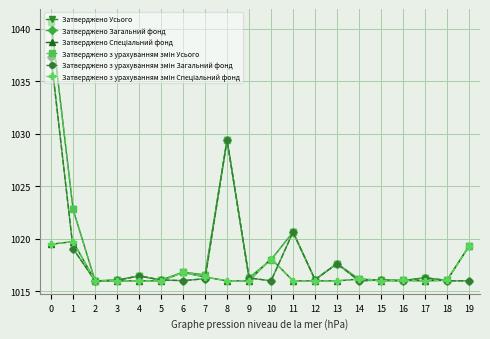

Which series has the largest range (max minus min)?

Затверджено Усього